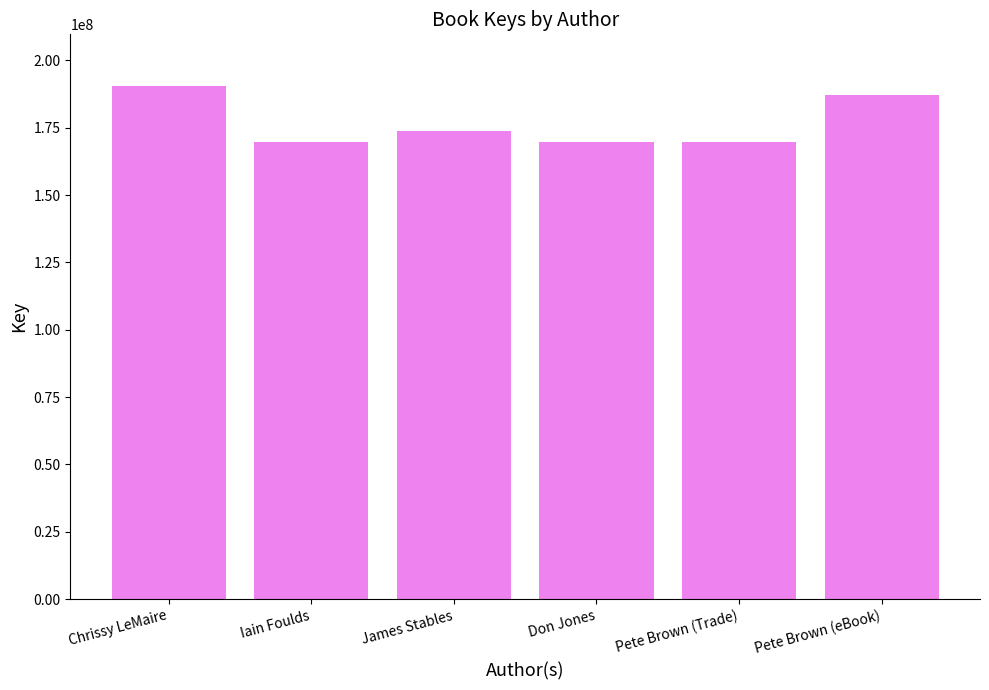

What is the label of the 4th bar from the left?

Don Jones